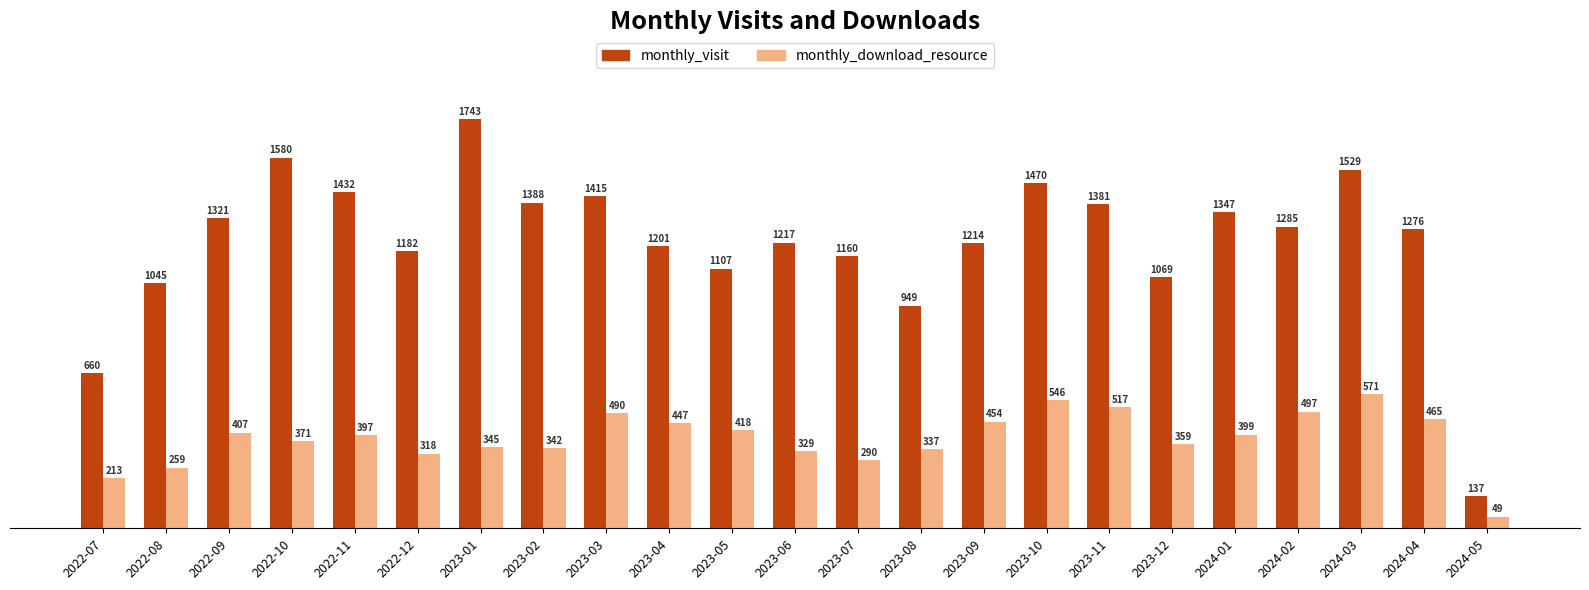

True or false: monthly_visit has a value of 1529 at 2024-03.

True